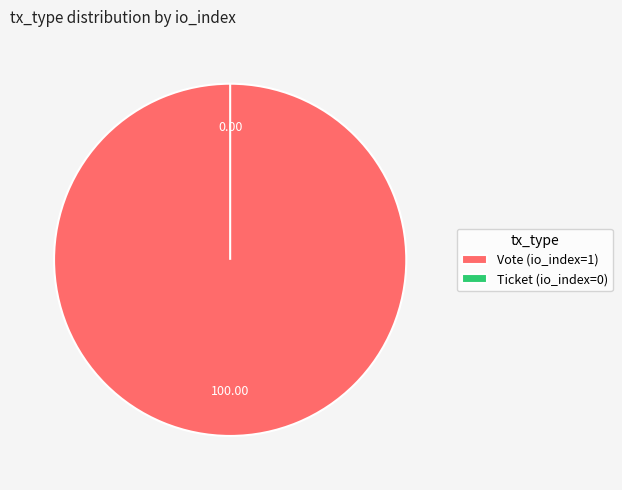

Rank the categories by value from lowest to highest.

Ticket (io_index=0), Vote (io_index=1)